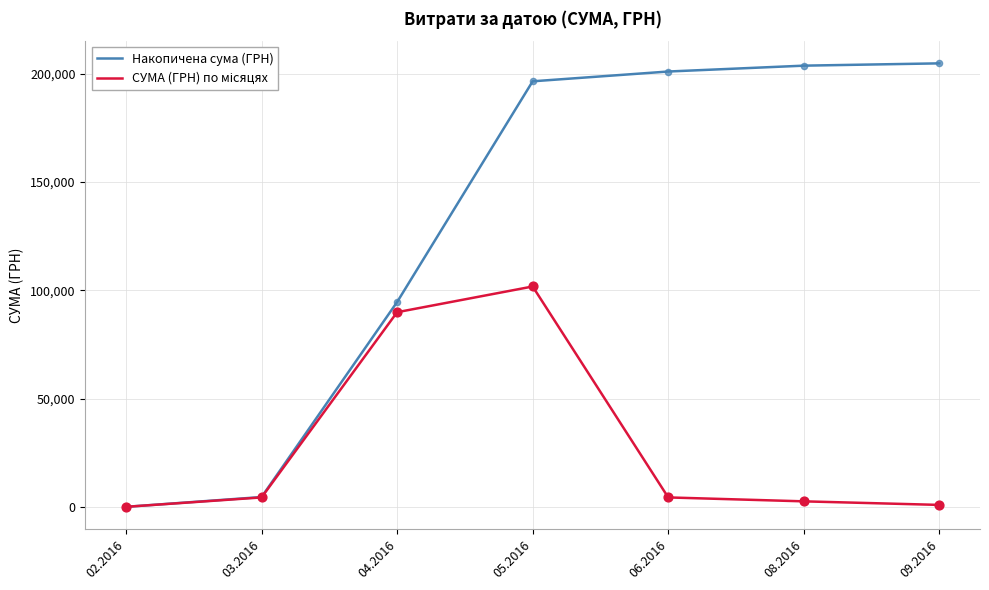

At how many categories does at least one series exceed 45016?

5